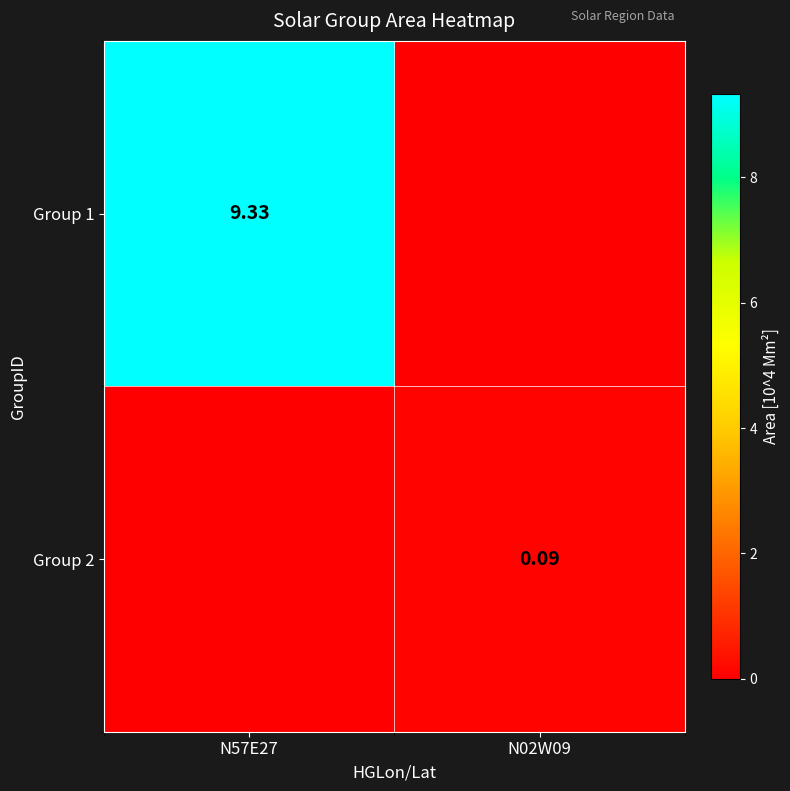

Which series has the largest range (max minus min)?

Group 1